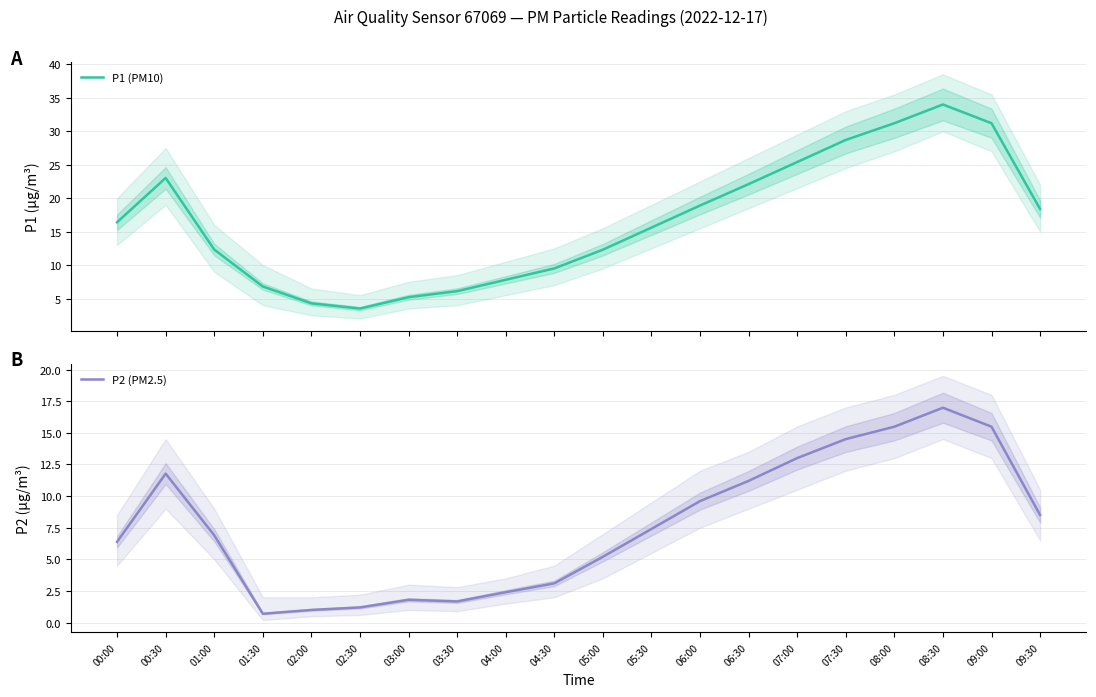

Is it true that P2 (PM2.5) equals 0.7 at 01:30?

True